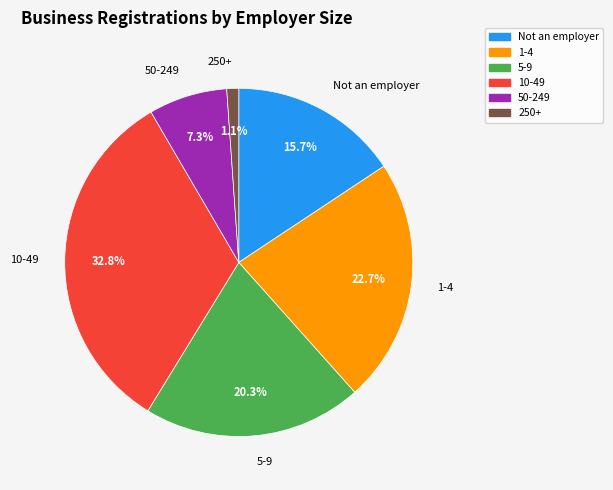

Rank the categories by value from lowest to highest.

250+, 50-249, Not an employer, 5-9, 1-4, 10-49